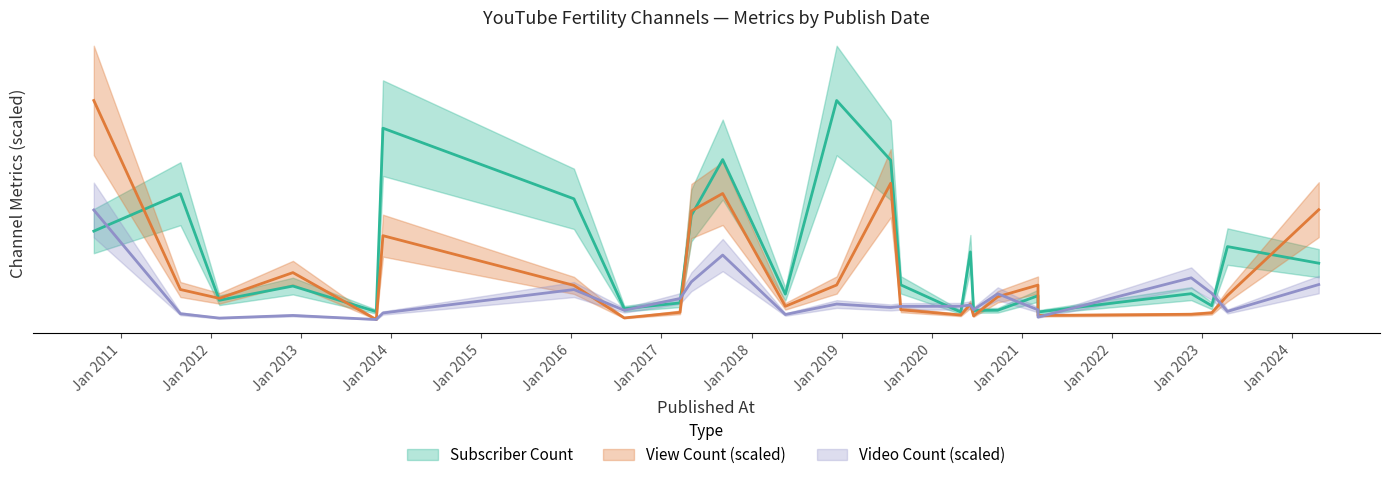

What is the total value across all series at 2017-09-06?

151830.6